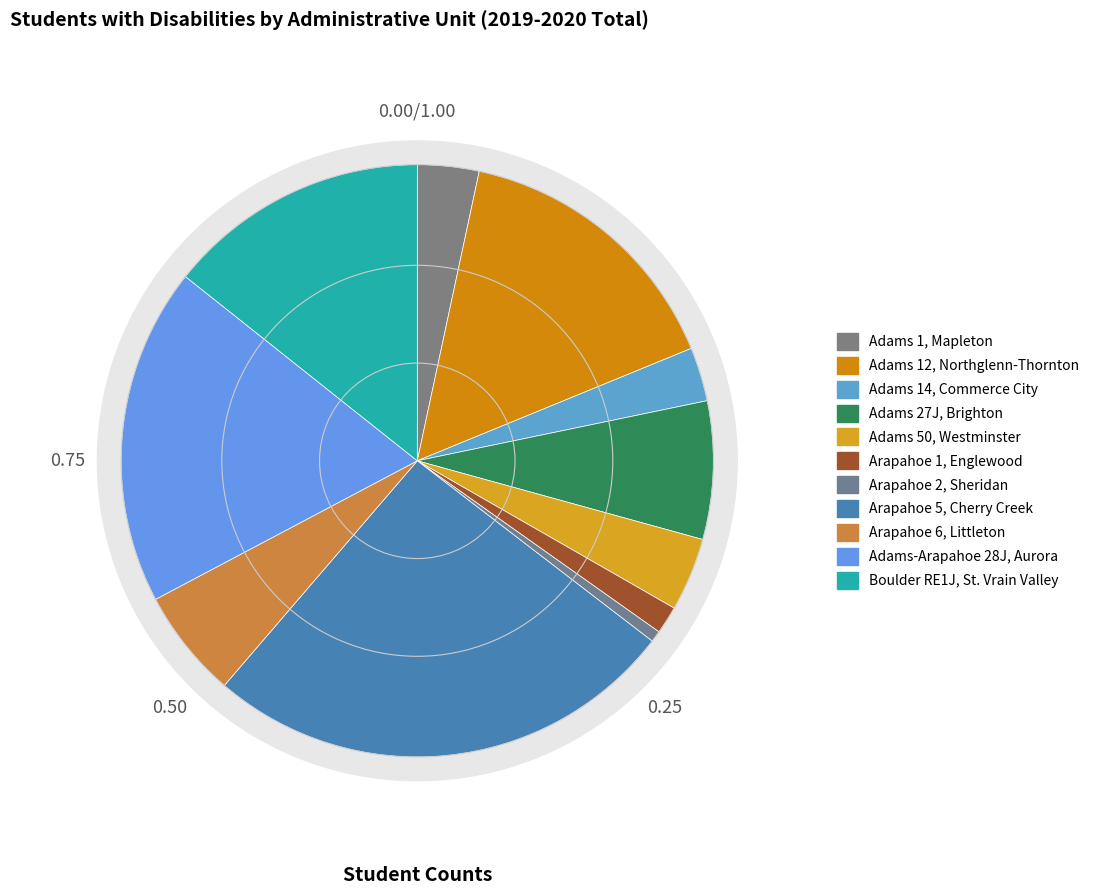

Which category has the biggest portion of the pie?

Arapahoe 5, Cherry Creek